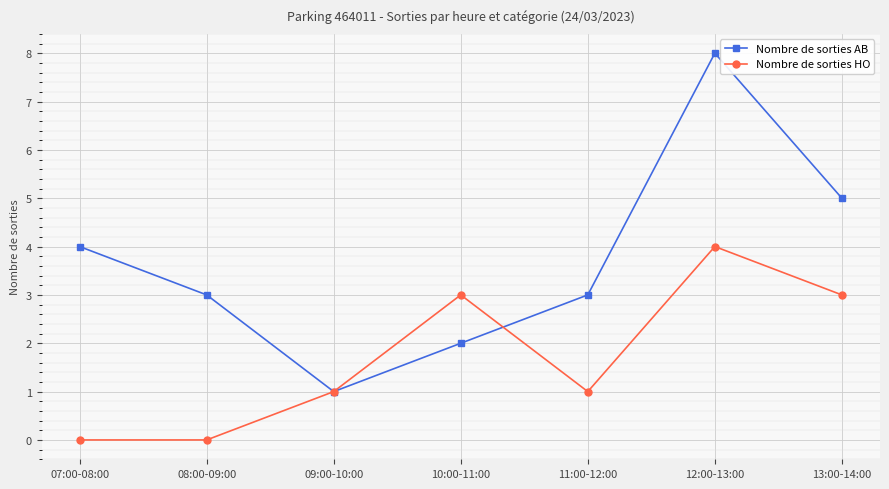

What is the difference between the second highest and minimum values in the Nombre de sorties AB series?

4